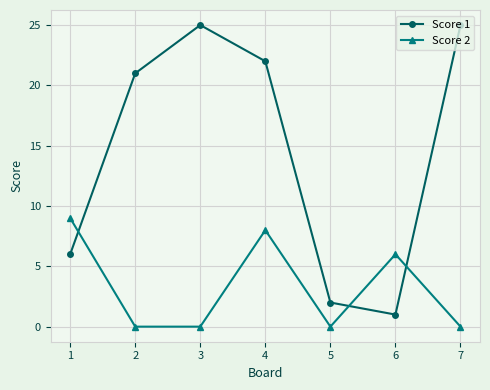

Reading left to right, list all the values displayed in this chart.

Score 1: 6	21	25	22	2	1	25
Score 2: 9	0	0	8	0	6	0